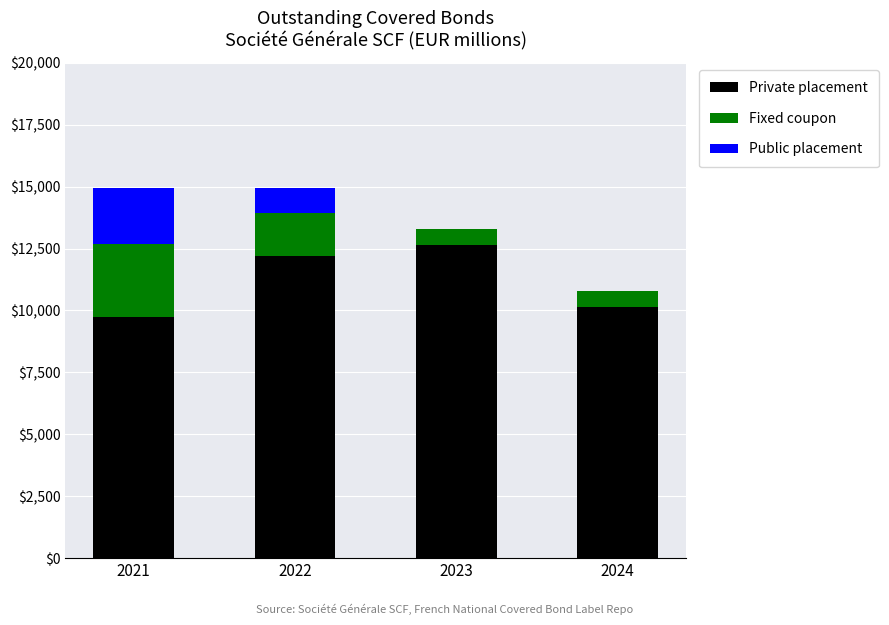

What is the sum of all Private placement values?

44740